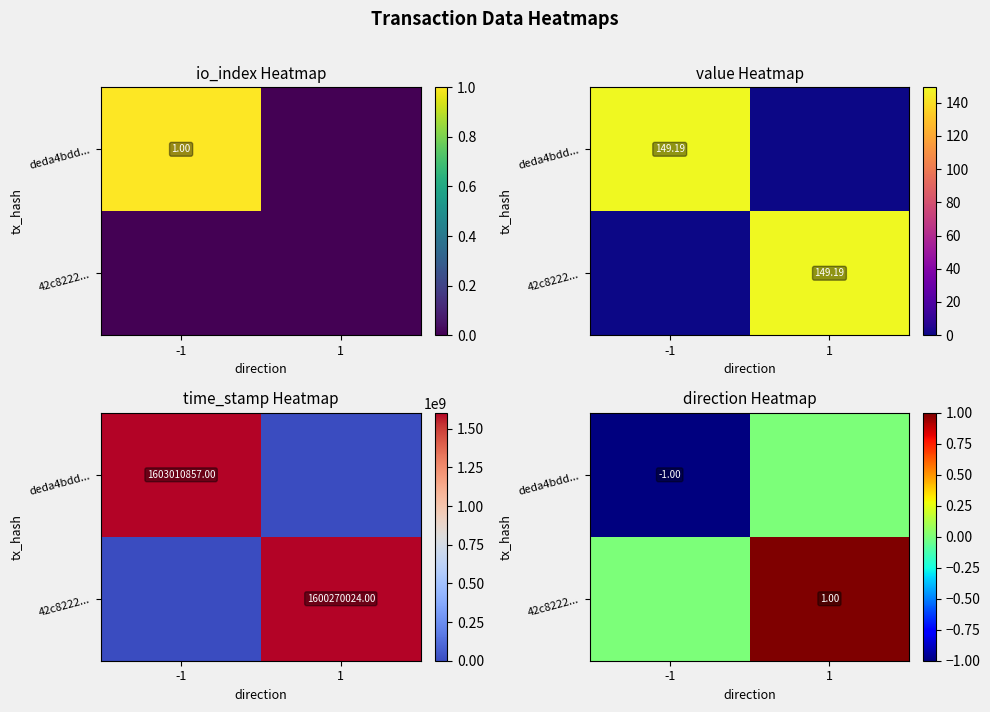

How many data points does each series have?

2